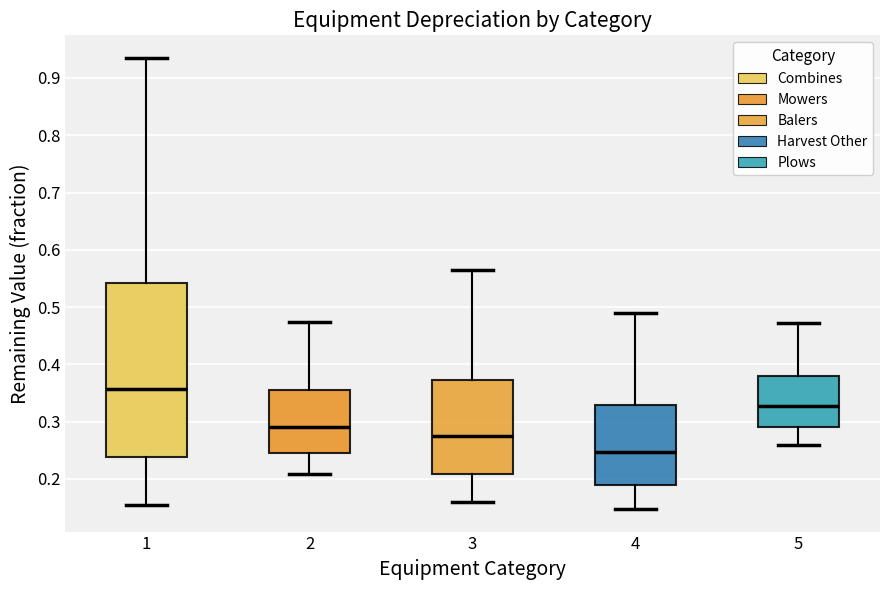

Reading left to right, read every box against the y-axis: the position of its median line, the range the box covers, and the ends of its whiskers. The values are not printed on the chart, so give them approximately, as read against the axis.

1: median 0.36, box 0.24 to 0.54, whiskers 0.16 to 0.94
2: median 0.29, box 0.24 to 0.35, whiskers 0.21 to 0.47
3: median 0.28, box 0.21 to 0.37, whiskers 0.16 to 0.56
4: median 0.25, box 0.19 to 0.33, whiskers 0.15 to 0.49
5: median 0.33, box 0.29 to 0.38, whiskers 0.26 to 0.47